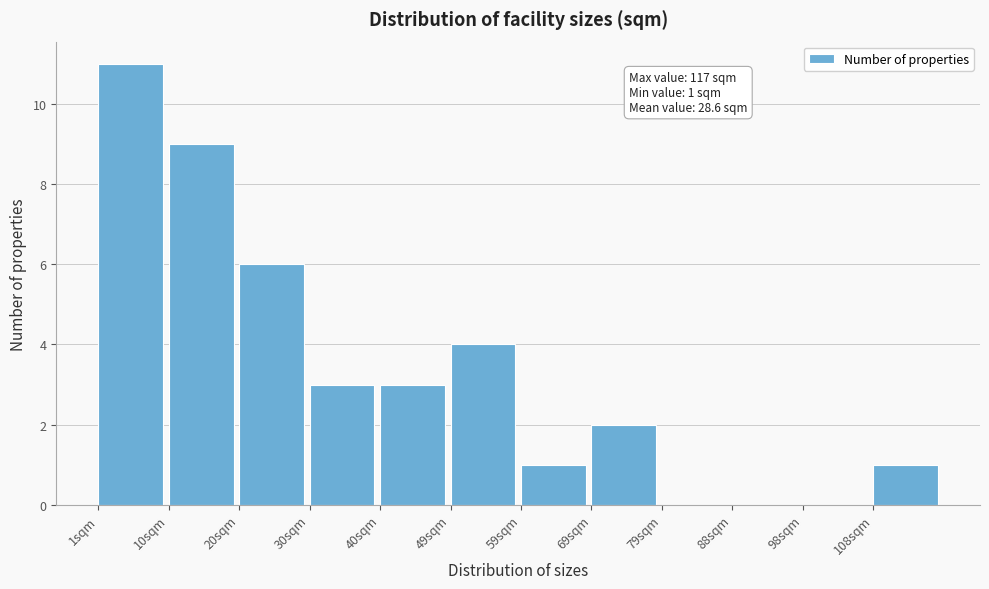

Over which range of the x-axis is the bar tallest?

1 to 11